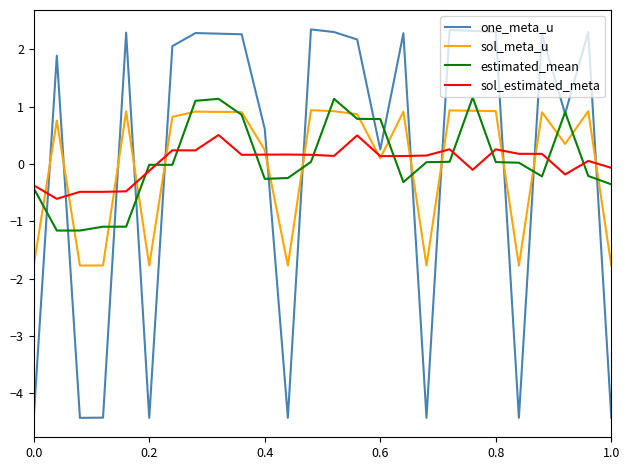

How many intersections are there between sol_meta_u and one_meta_u?

12